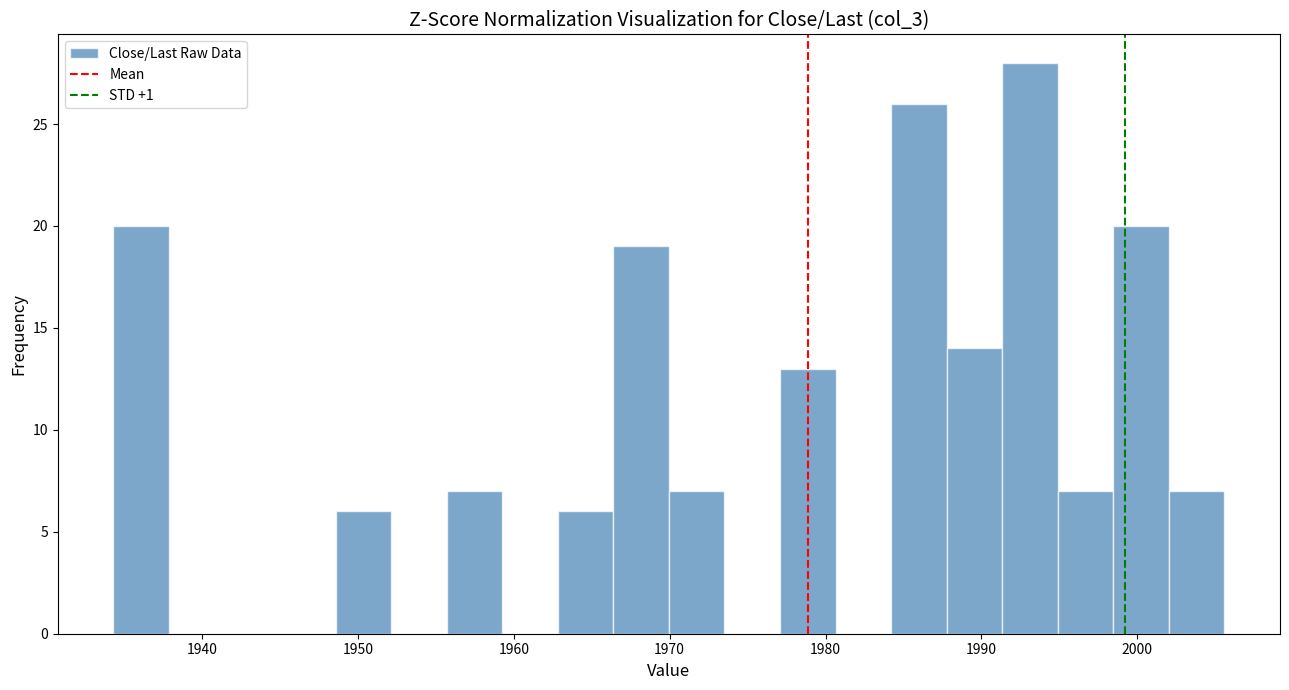

Around what value on the x-axis is the tallest bar? Give the approximate position of its centre, as read against the axis.

1993